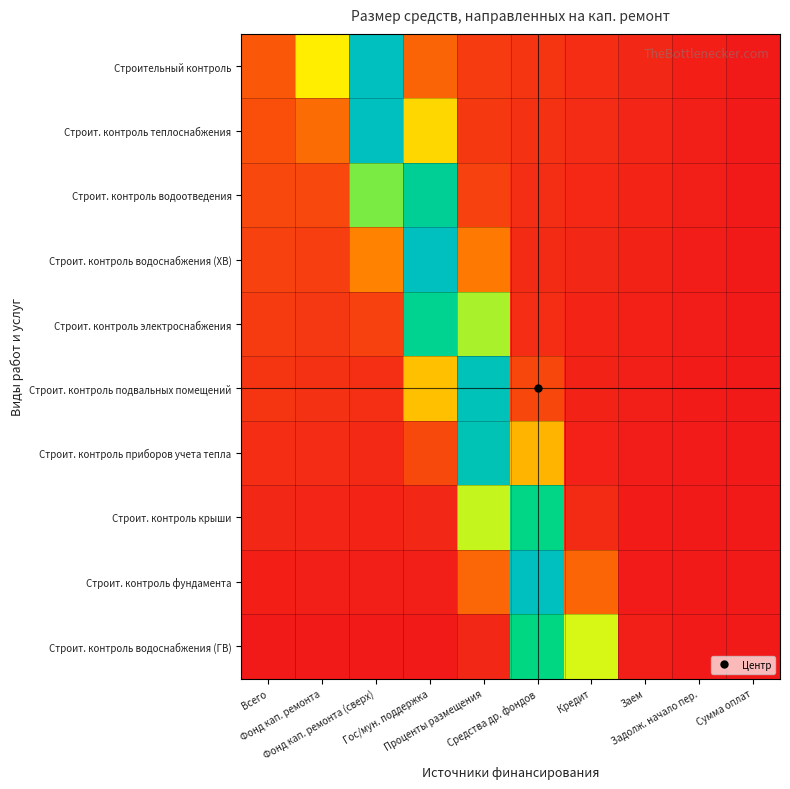

Which has a higher value, Заем or Фонд кап. ремонта (сверх)?

Фонд кап. ремонта (сверх)